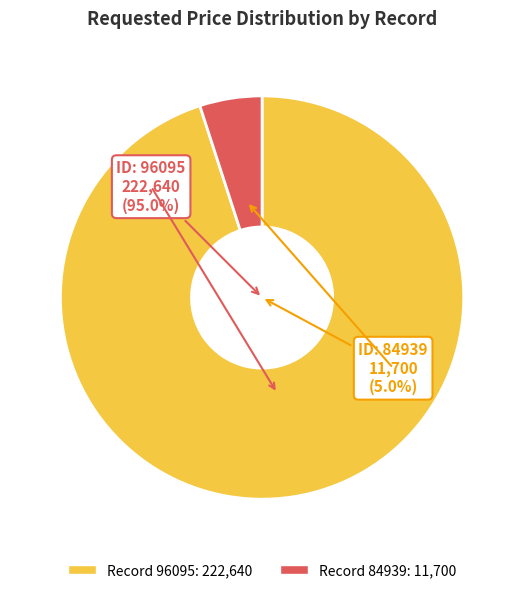

What is the change in value from 96095 to 84939?

-210940